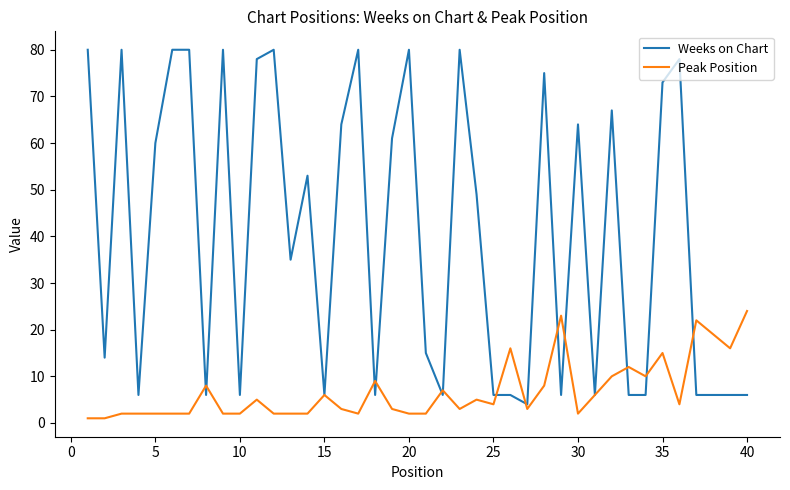

What is the maximum value for Peak Position?

24